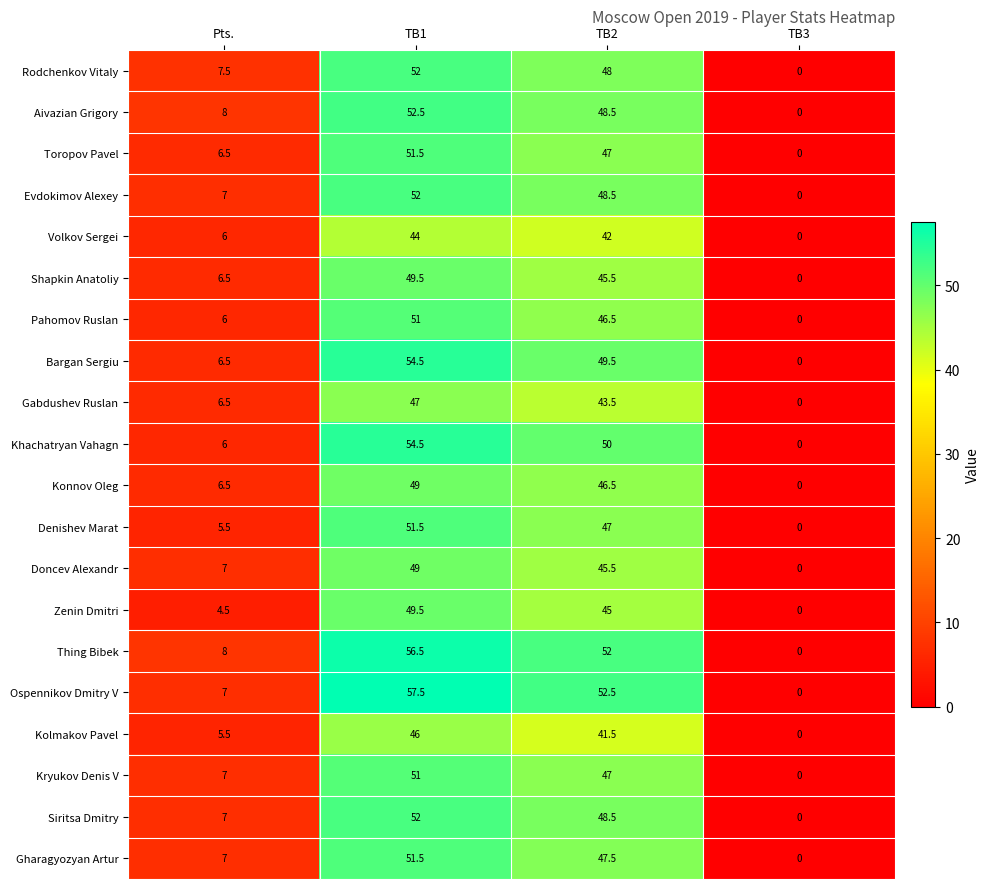

True or false: Kolmakov Pavel has a value of 0.0 at TB3.

True